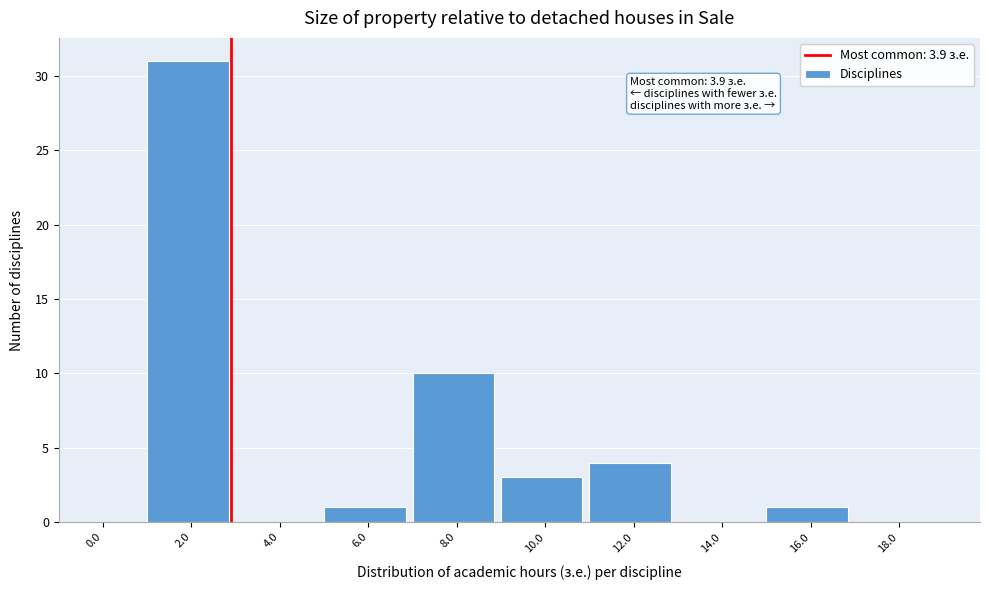

Reading right to left, extract all data points from this chart.

18.0=0	16.0=1	14.0=0	12.0=4	10.0=3	8.0=10	6.0=1	4.0=0	2.0=31	0.0=0